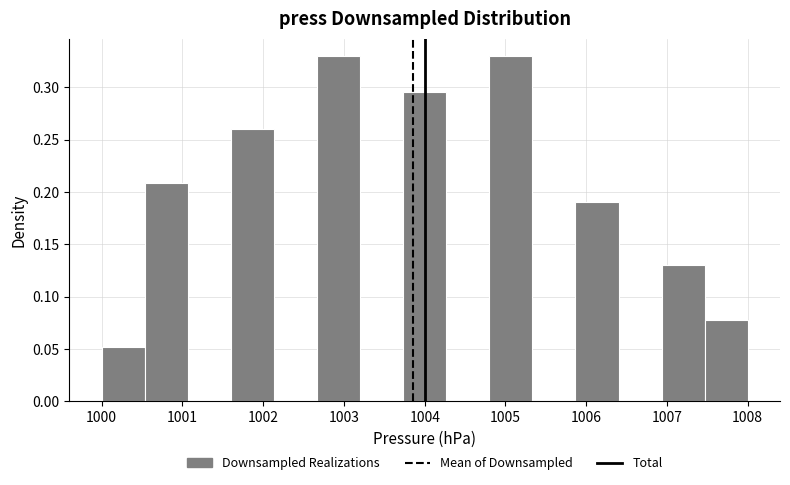

Reading left to right, transcribe this chart: for each bar, give the range it covers on the x-axis and its height. Neither the bar edges nor the heights are printed on the chart, so give them approximately, as read against the axes.

1000.0 to 1000.5: 0.050
1000.5 to 1001.1: 0.210
1001.1 to 1001.6: 0
1001.6 to 1002.1: 0.260
1002.1 to 1002.7: 0
1002.7 to 1003.2: 0.330
1003.2 to 1003.7: 0
1003.7 to 1004.3: 0.295
1004.3 to 1004.8: 0
1004.8 to 1005.3: 0.330
1005.3 to 1005.9: 0
1005.9 to 1006.4: 0.190
1006.4 to 1006.9: 0
1006.9 to 1007.5: 0.130
1007.5 to 1008.0: 0.080